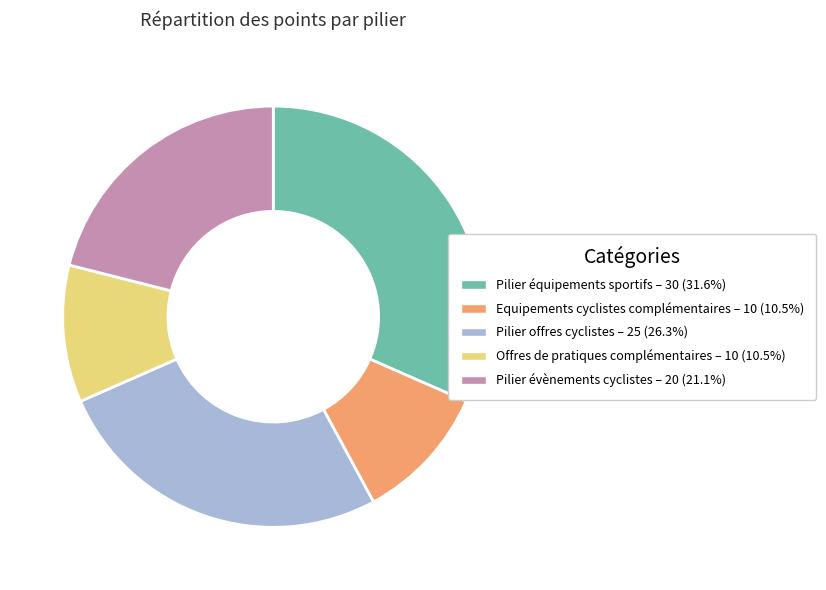

Approximately how many times larger is the value at Offres de pratiques complémentaires compared to Pilier offres cyclistes?

0.4